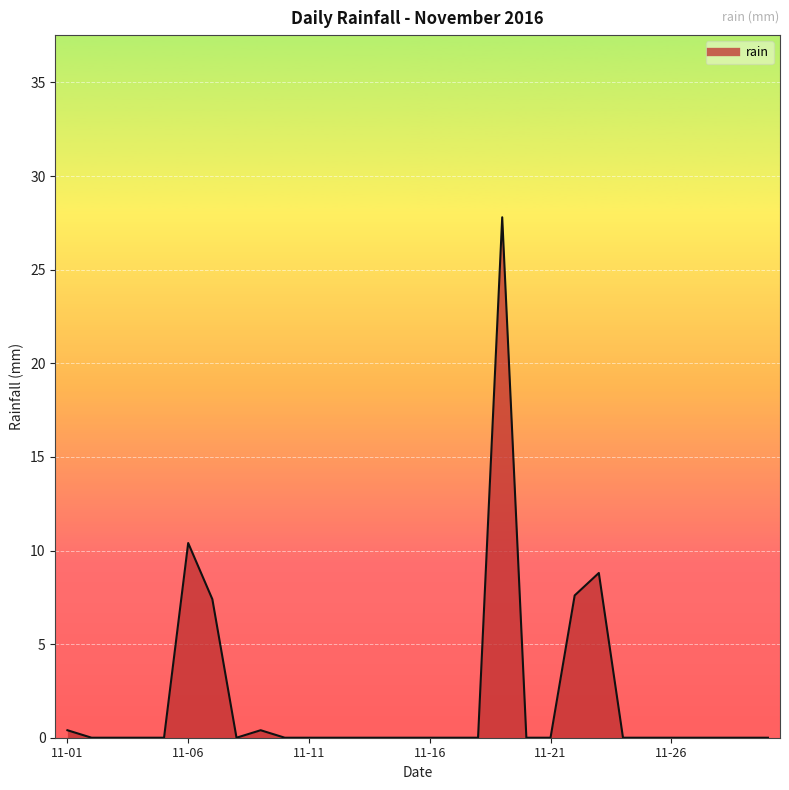

What is the difference between the maximum and minimum values?

27.8